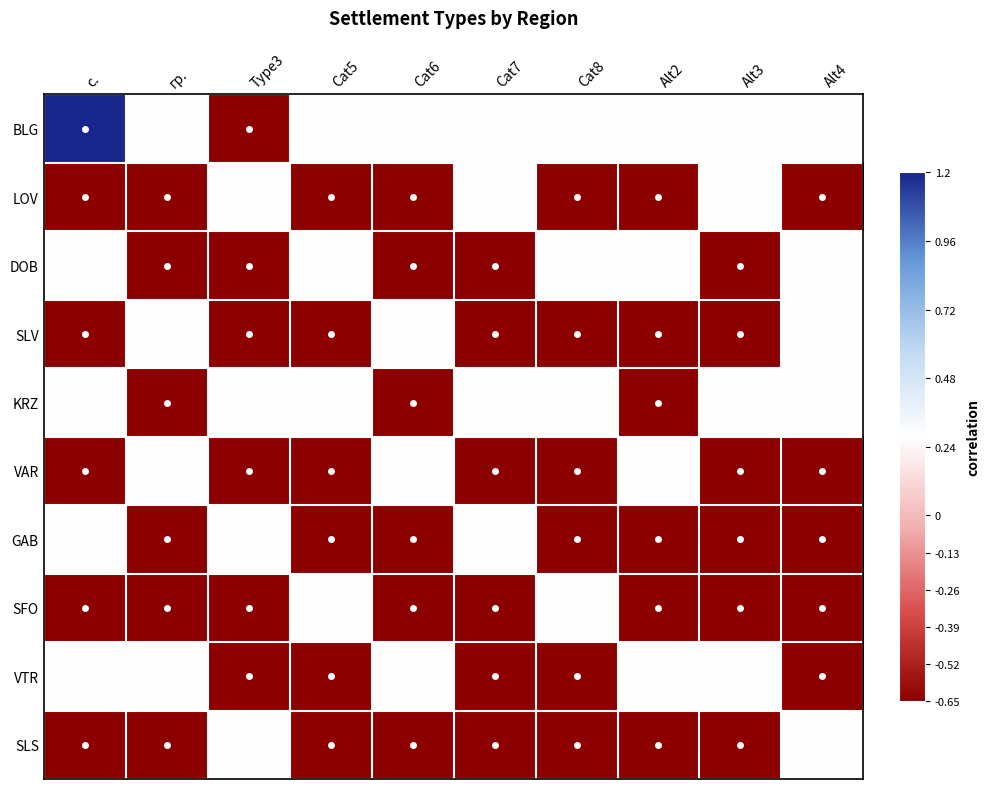

What is the smallest value displayed?

-0.7